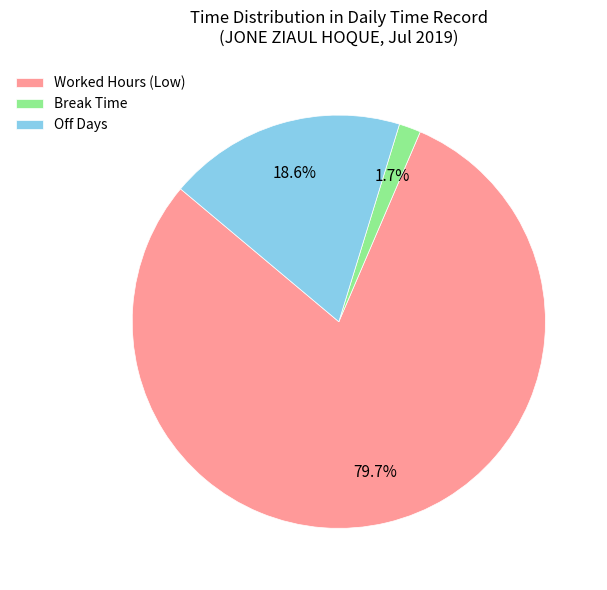

Do Off Days and Worked Hours (Low) together represent more than half of the pie?

Yes